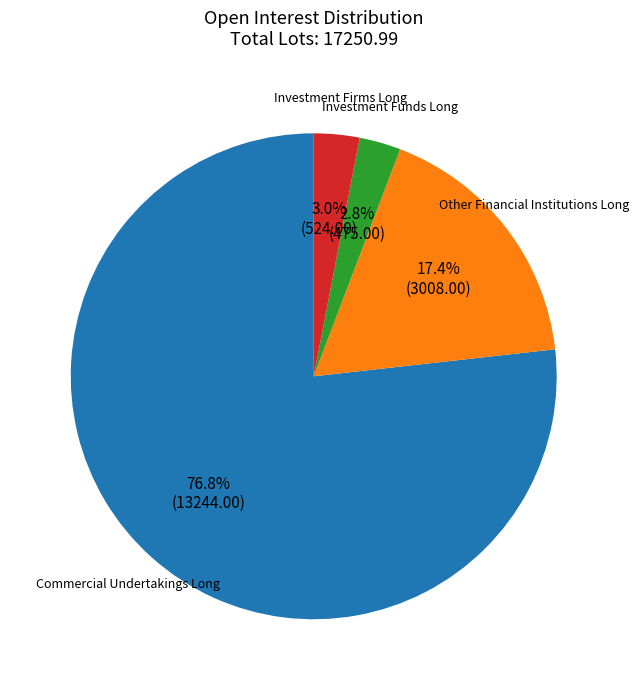

Is there a majority slice in this chart?

Yes